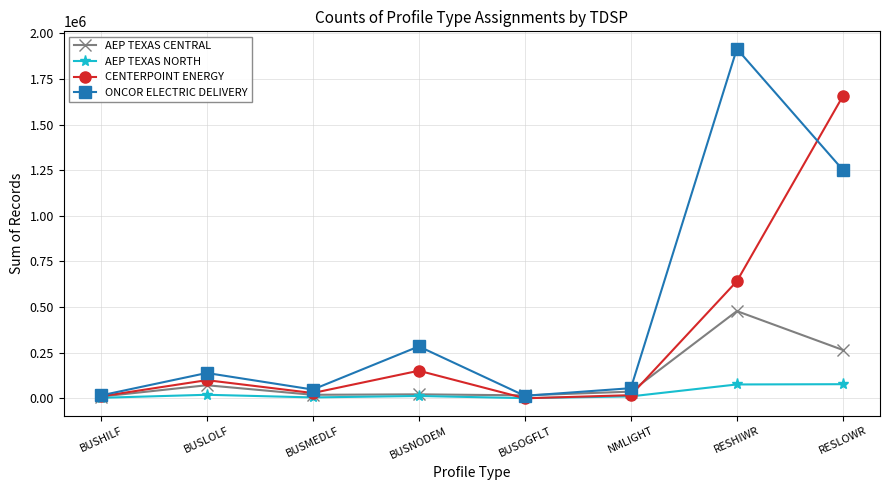

Which series has the largest total across all categories?

ONCOR ELECTRIC DELIVERY